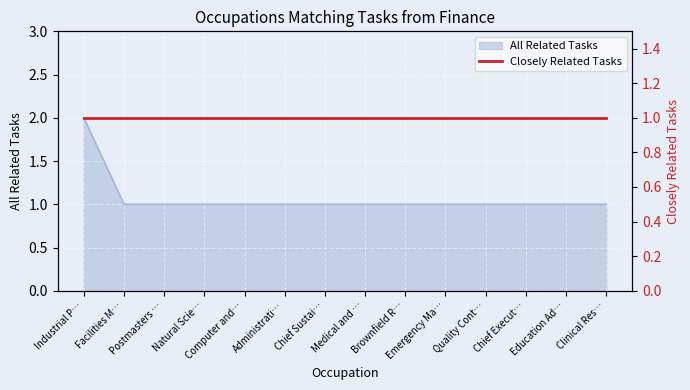

What is the label of the 6th point from the right?

Brownfield R…